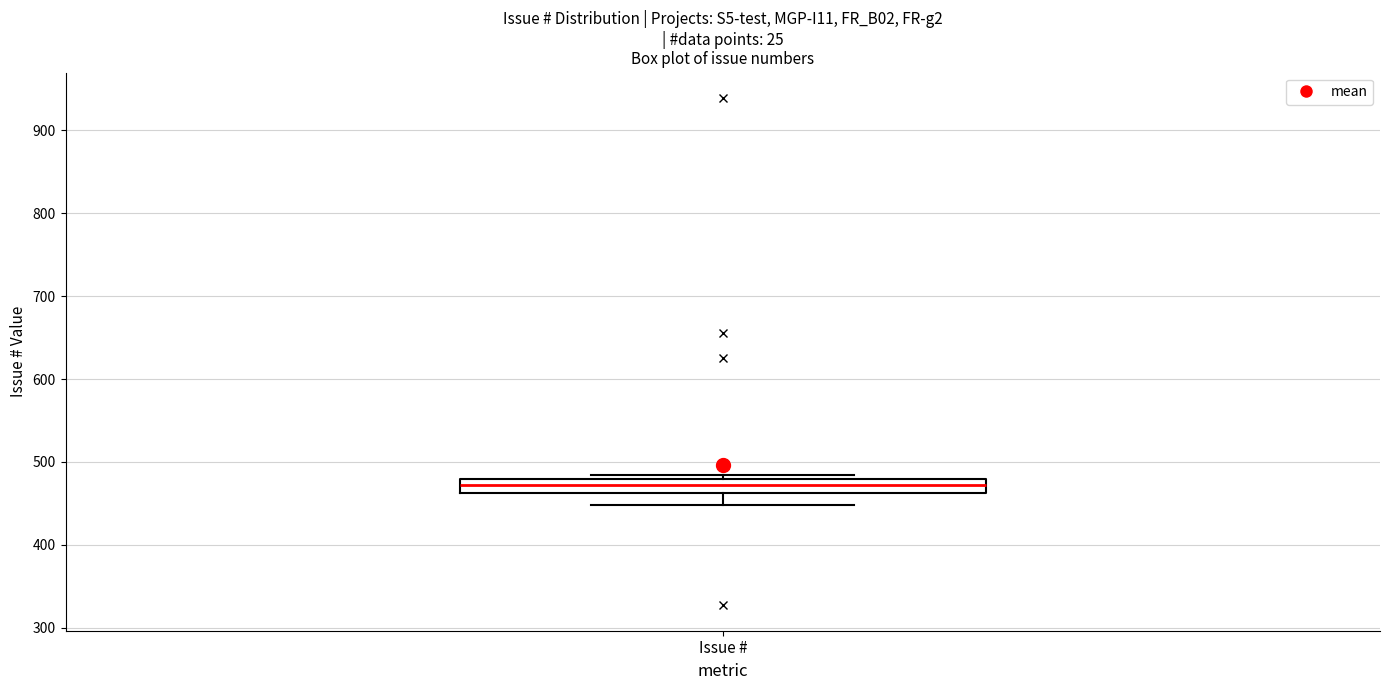

Transcribe this box plot: give where the median line is, the range the box spans, and where the two whiskers end, as read against the y-axis. The values are not printed on the chart, so give them approximately, as read against the axis.

median 470, box 460 to 480, whiskers 450 to 480 (just above the box's upper edge)